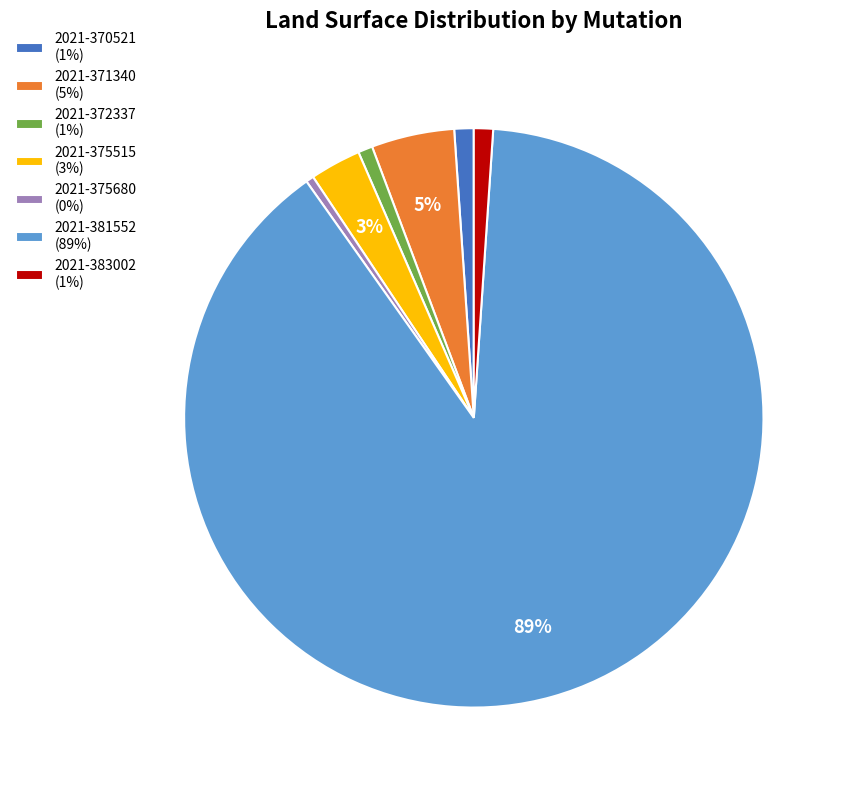

To the nearest percent, what is the average slice percentage?

14%